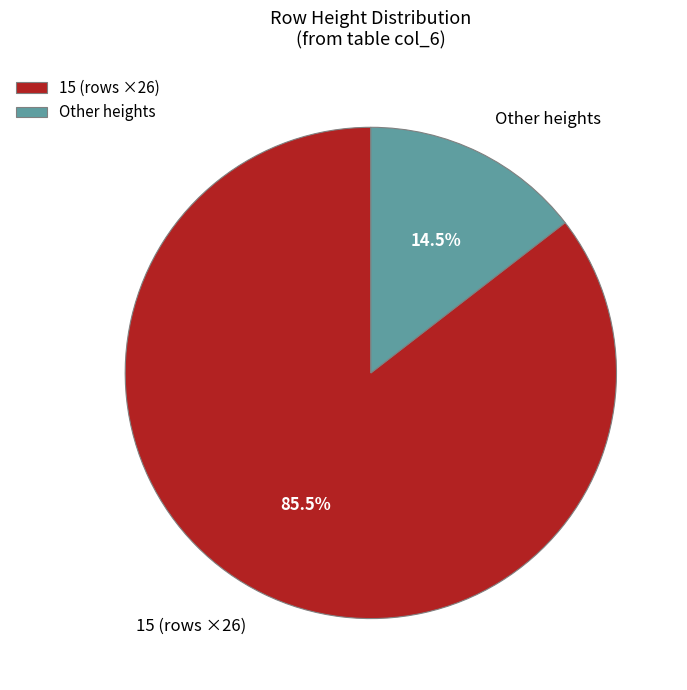

Which category has the biggest portion of the pie?

15 (rows ×26)